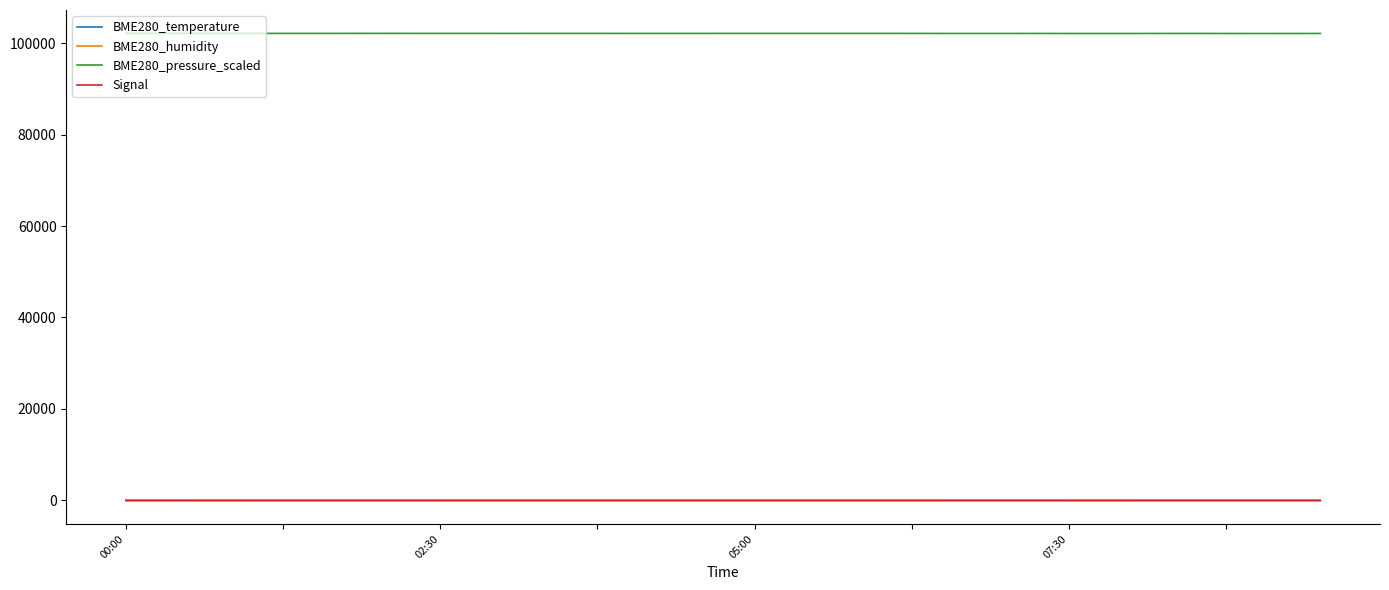

What is the sum of all BME280_pressure_scaled values?

2042579.3